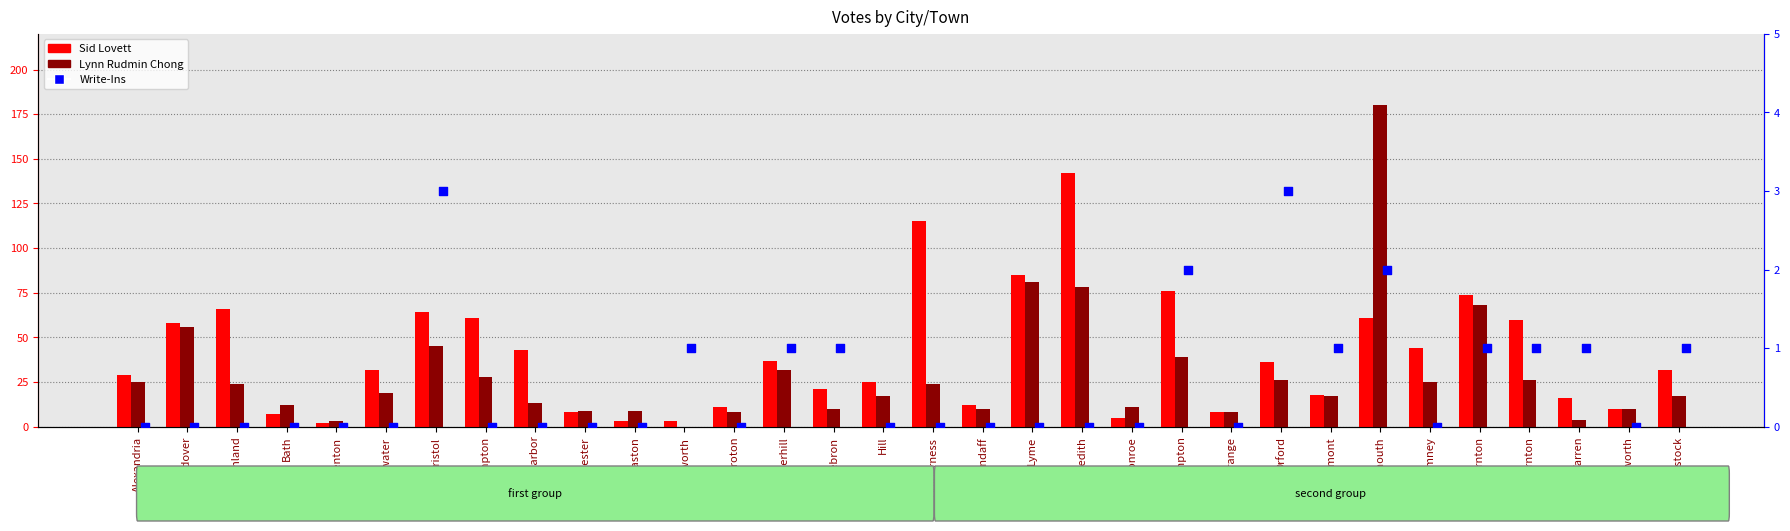

At which category is the sum across all series the highest?

Plymouth